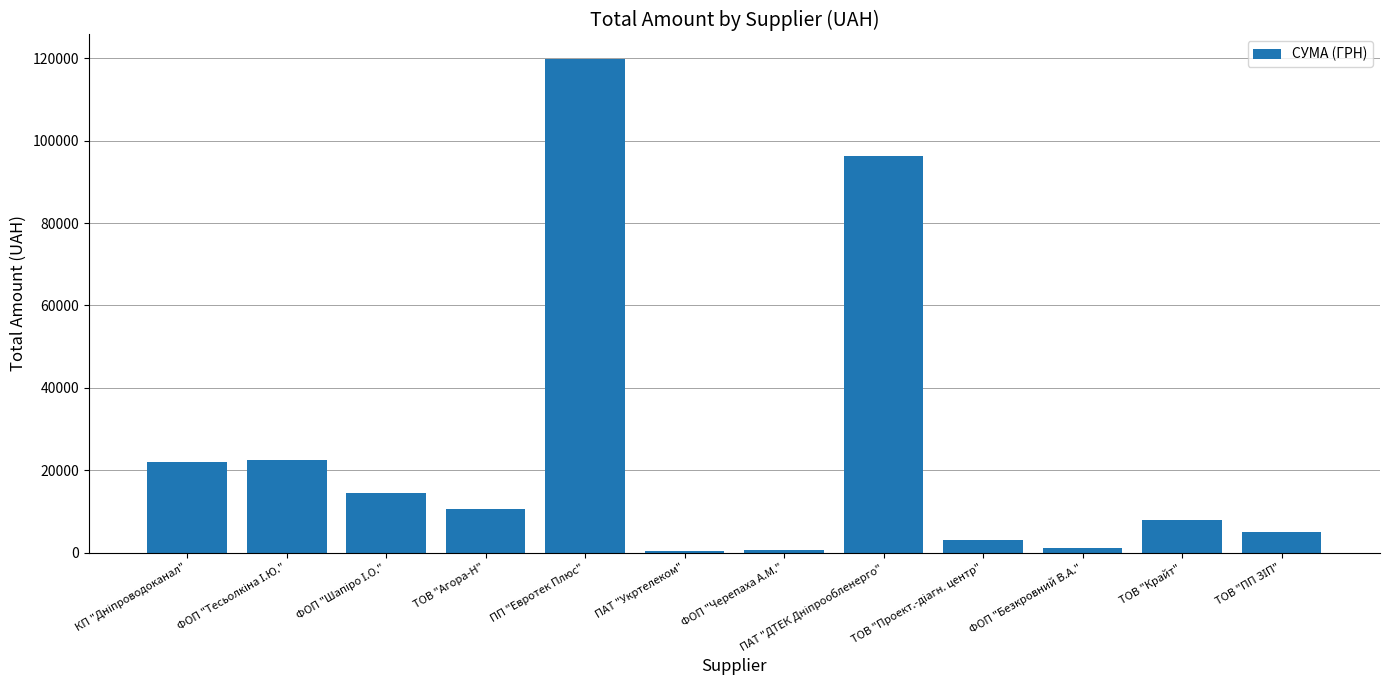

Read the value at ТОВ "Агора-Н".

10583.0